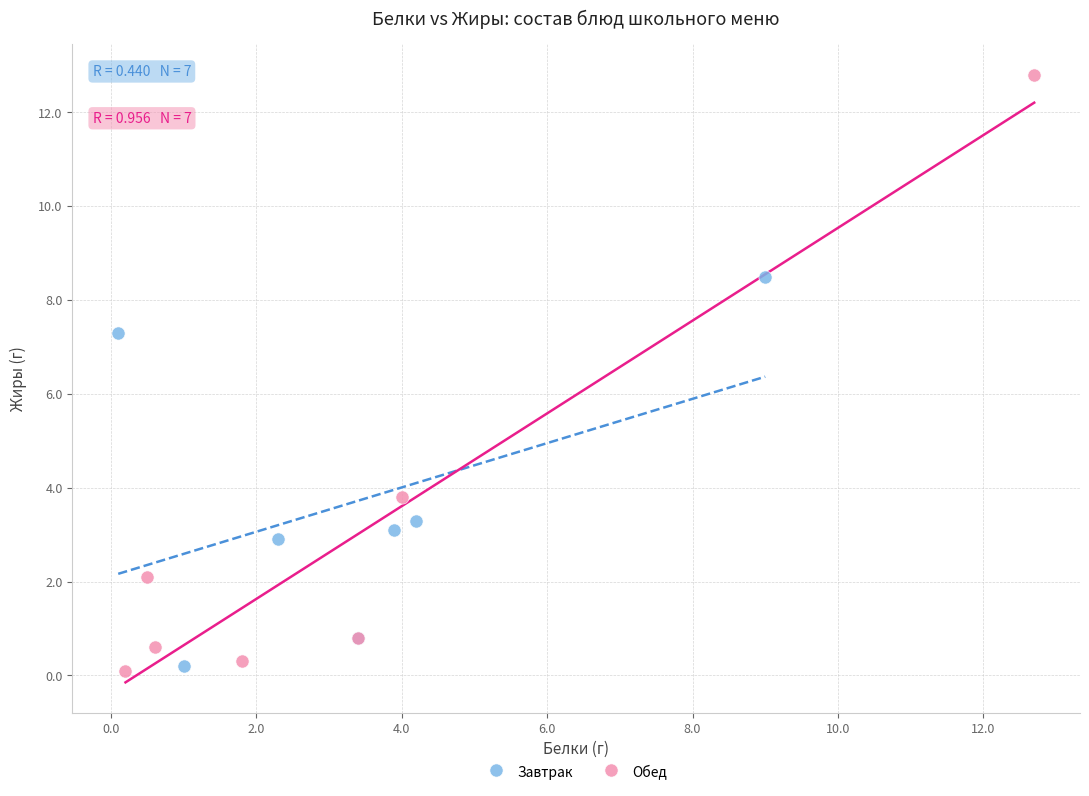

Which series contains the highest Y value?

Обед